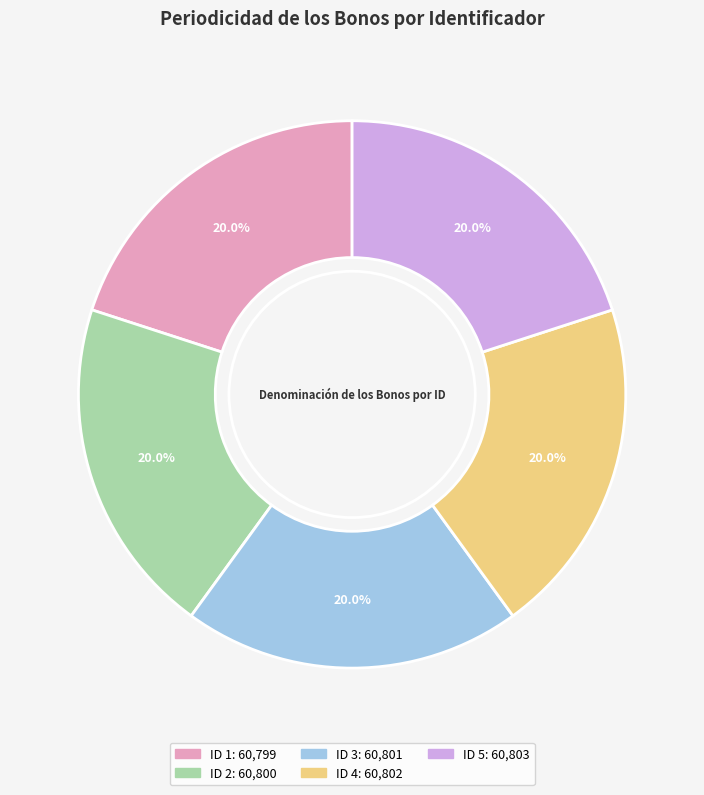

What percentage is the ID 4 slice, to the nearest percent?

20%